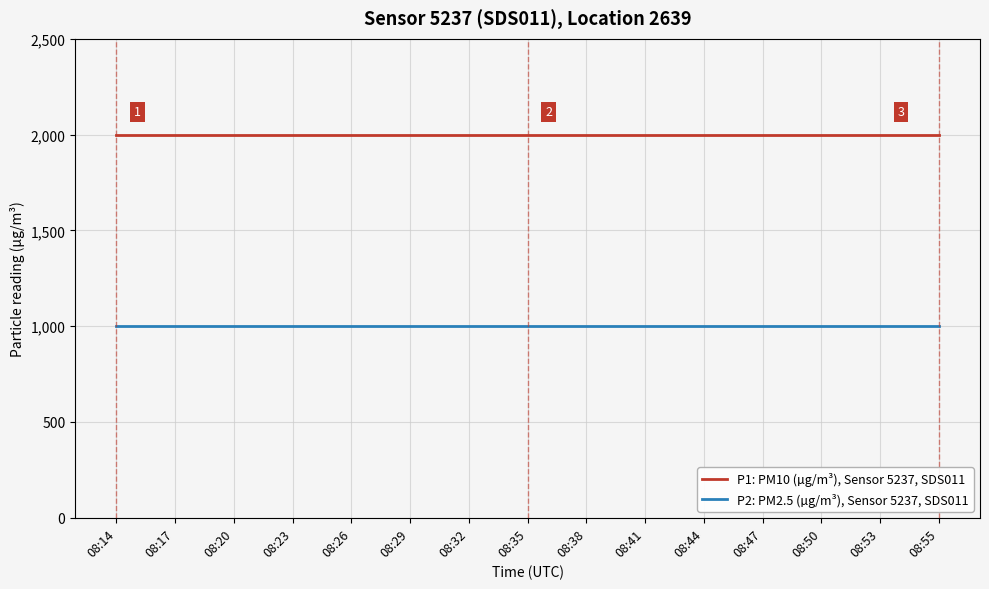

How many series are shown in this chart?

2